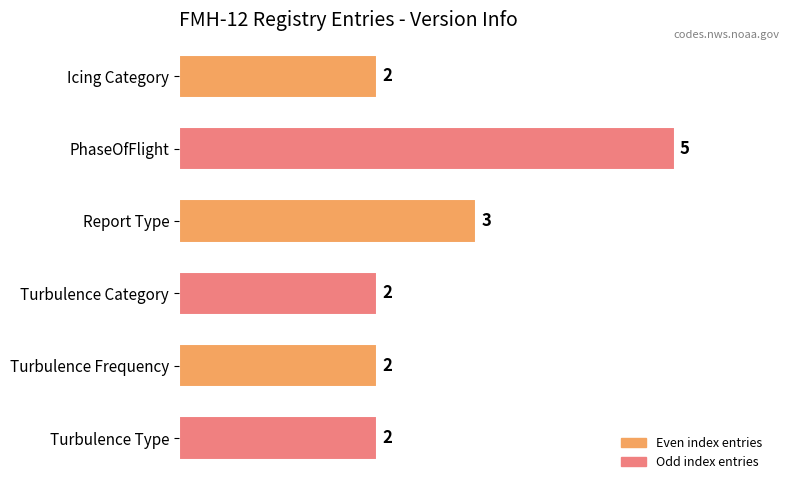

What is the minimum value shown in the chart?

2